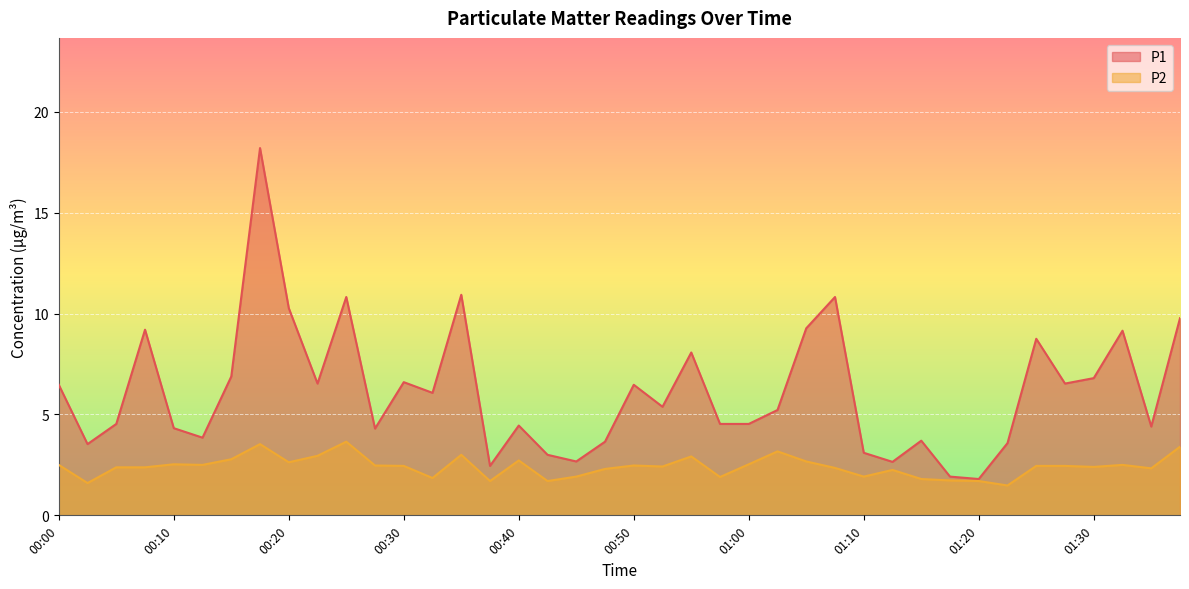

What value does the P1 series have at 00:35?

10.9